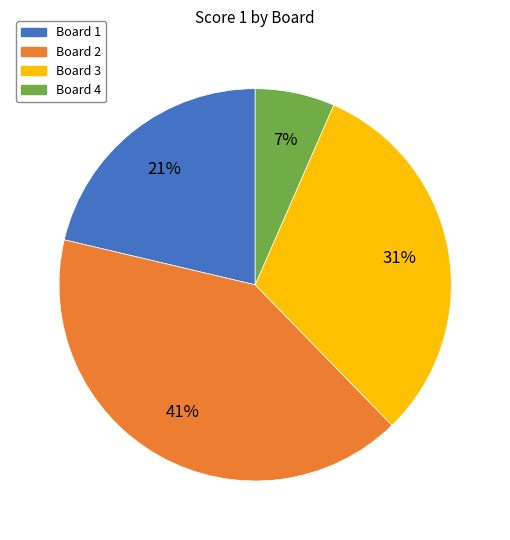

Which slice is the largest?

Board 2